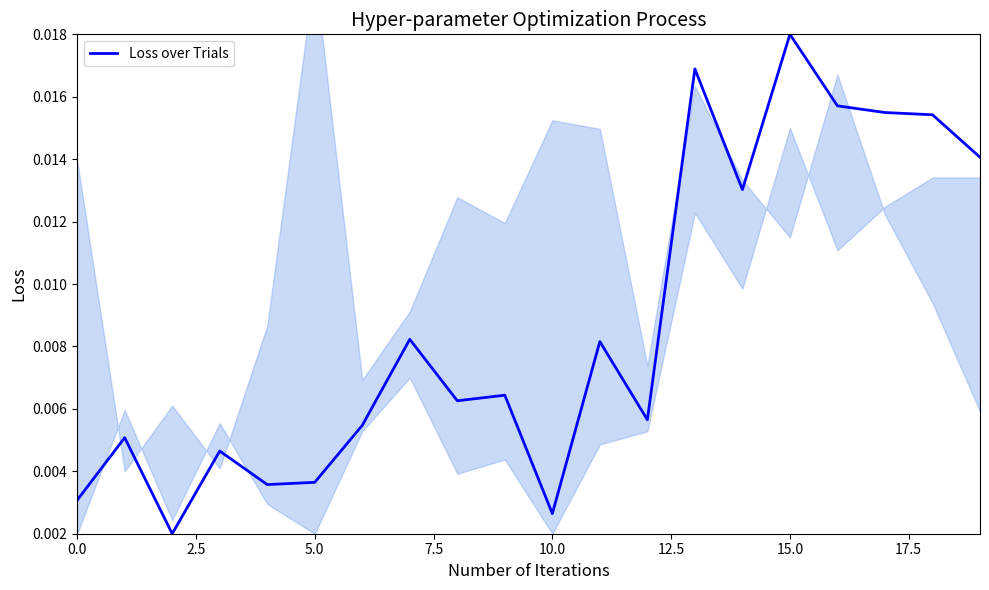

Which label corresponds to the largest value in the chart?

15